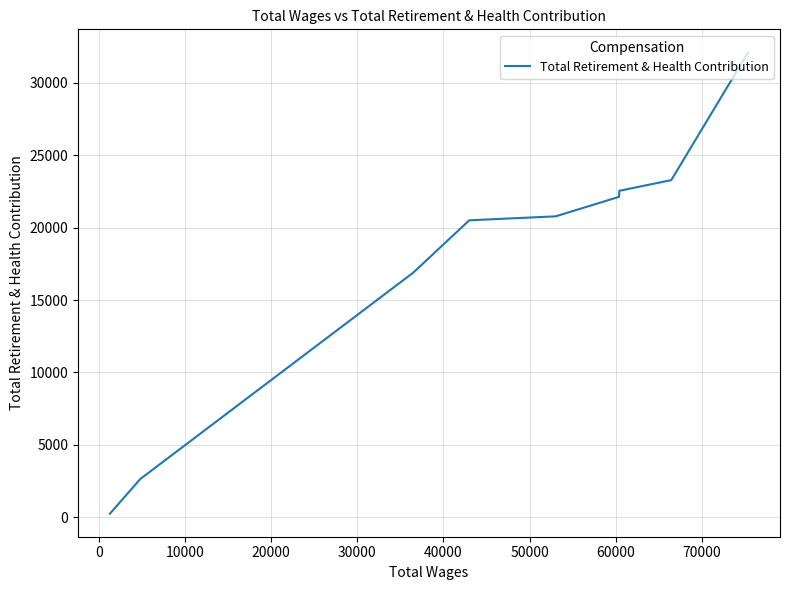

How many values exceed 20773?

4